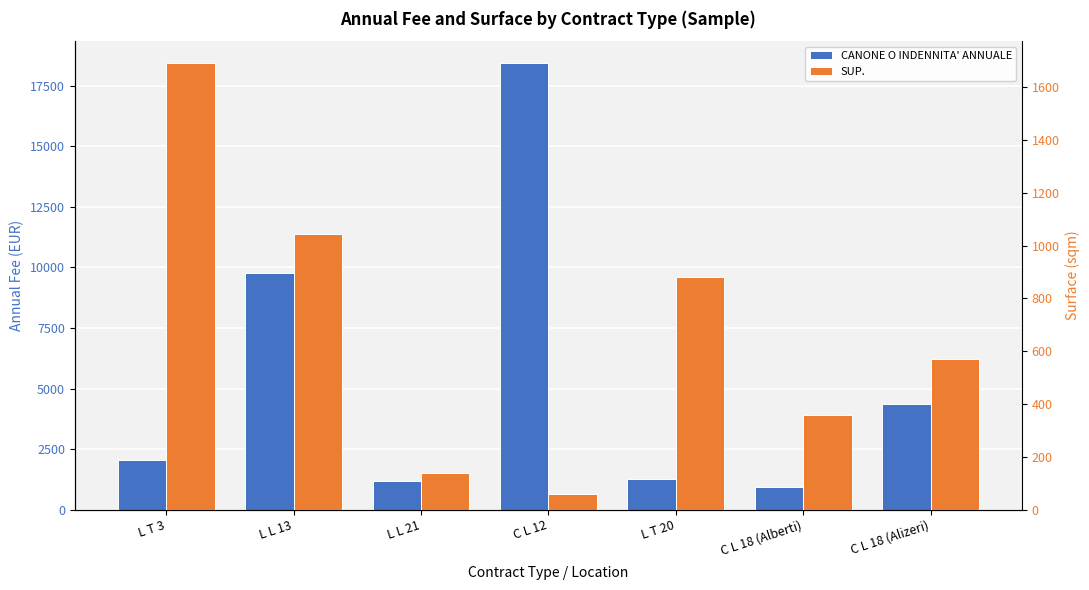

Reading left to right, what are all the values shown in this chart?

CANONE O INDENNITA' ANNUALE: 2063.8	9756.6	1165.4	18426.0	1275.8	942.6	4347.5
SUP.: 1690.0	1044.0	140.0	58.0	880.0	360.0	572.0